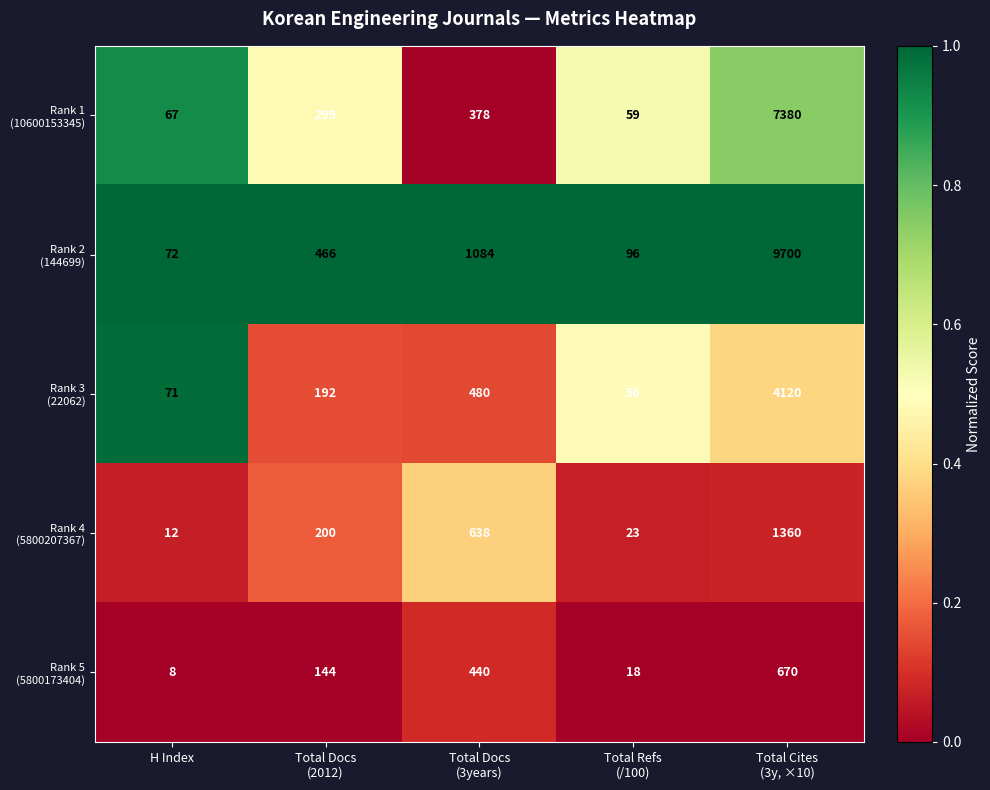

What is the spread (max minus min) of values at H Index?

64